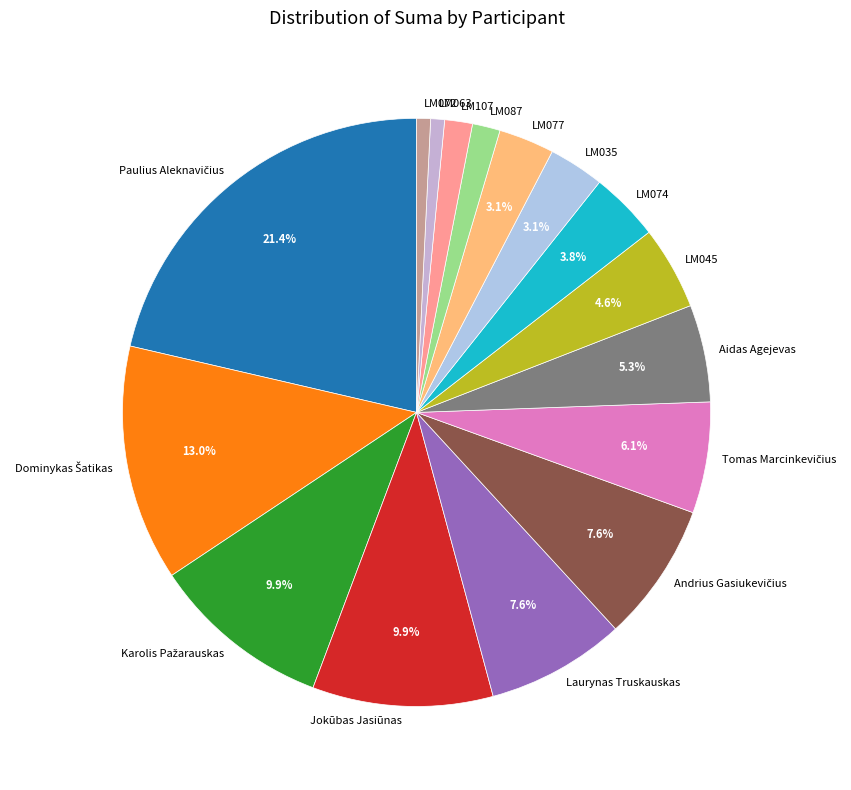

Which has a higher value, LM074 or LM035?

LM074